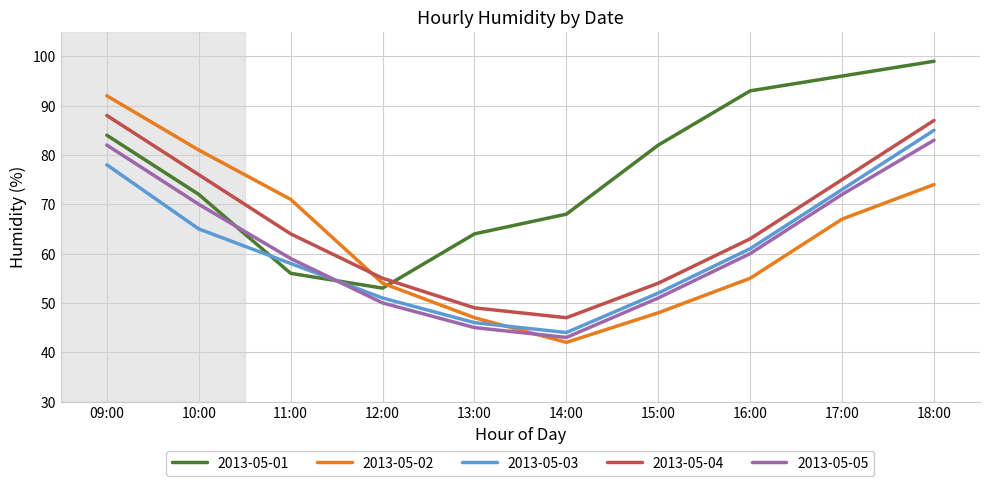

Reading left to right, list all the values displayed in this chart.

2013-05-01: 09:00=84	10:00=72	11:00=56	12:00=53	13:00=64	14:00=68	15:00=82	16:00=93	17:00=96	18:00=99
2013-05-02: 09:00=92	10:00=81	11:00=71	12:00=54	13:00=47	14:00=42	15:00=48	16:00=55	17:00=67	18:00=74
2013-05-03: 09:00=78	10:00=65	11:00=58	12:00=51	13:00=46	14:00=44	15:00=52	16:00=61	17:00=73	18:00=85
2013-05-04: 09:00=88	10:00=76	11:00=64	12:00=55	13:00=49	14:00=47	15:00=54	16:00=63	17:00=75	18:00=87
2013-05-05: 09:00=82	10:00=70	11:00=59	12:00=50	13:00=45	14:00=43	15:00=51	16:00=60	17:00=72	18:00=83